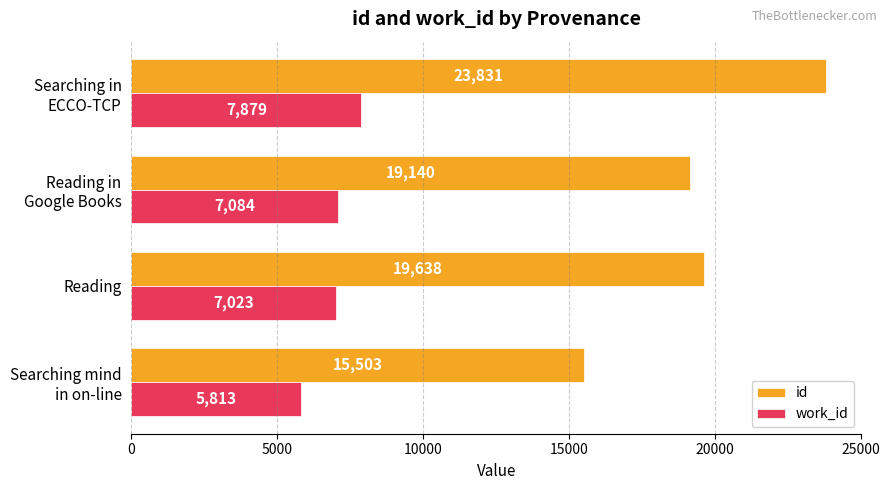

List the labels in order of id value, smallest first.

Searching mind
in on-line, Reading in
Google Books, Reading, Searching in
ECCO-TCP